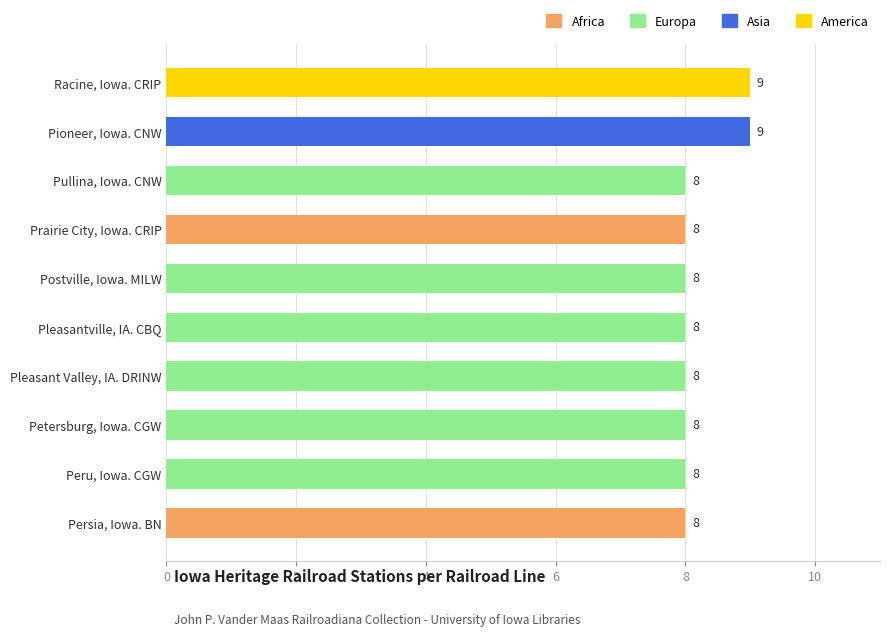

What is the maximum value shown in the chart?

9